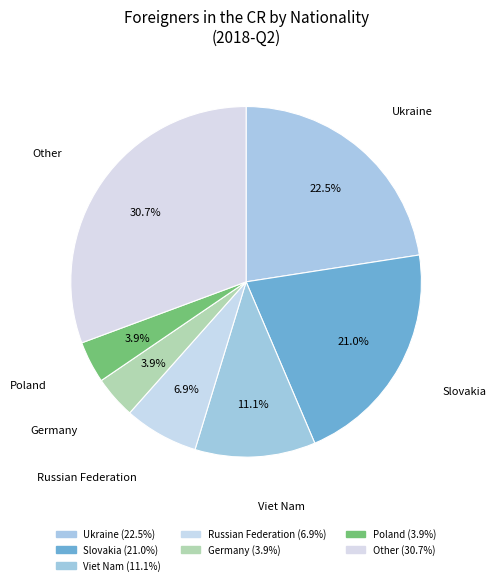

How many slices are in this pie chart?

7